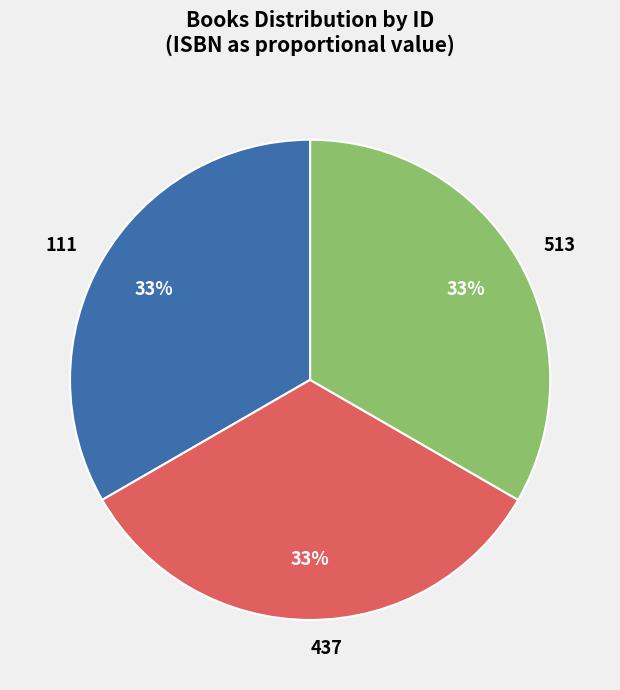

How many slices are in this pie chart?

3